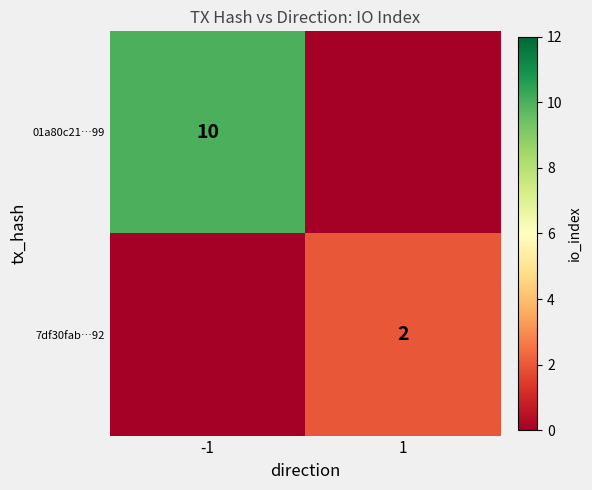

Is it true that 7df30fab…92 equals 2 at 1?

True